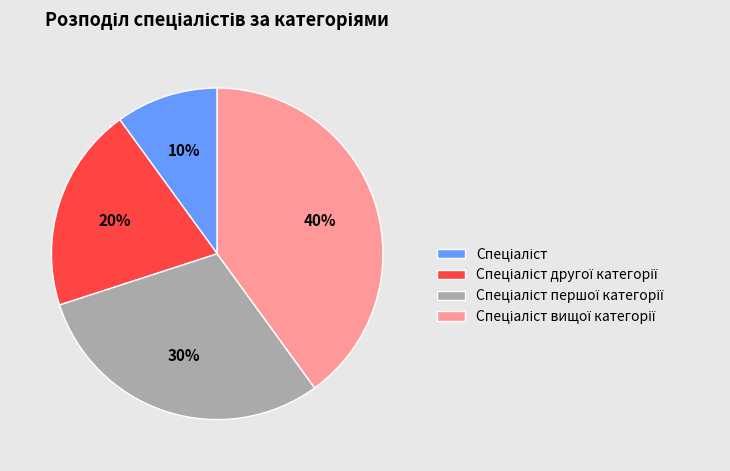

Is there any slice that represents more than half of the pie?

No